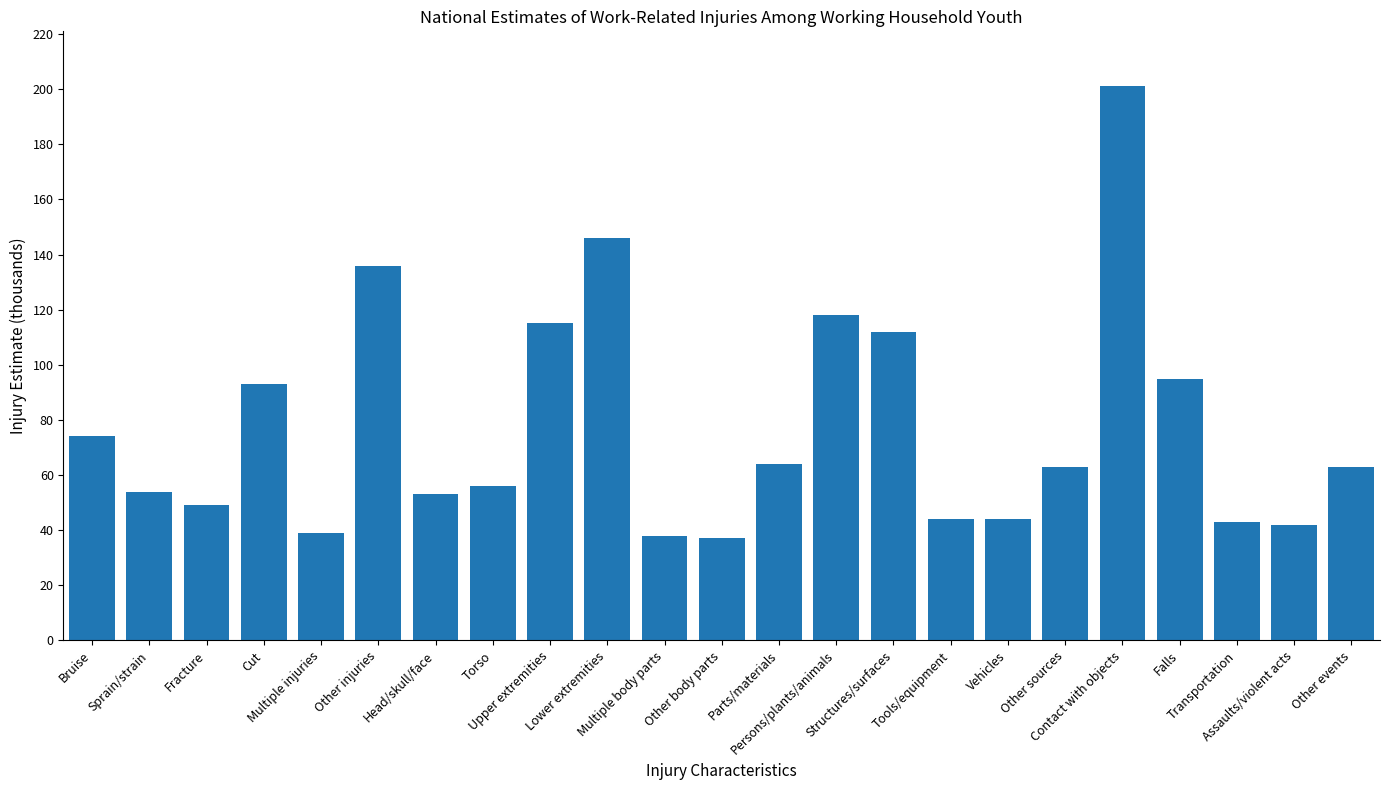

What is the ratio of the value at Cut to the value at Other events?

1.5